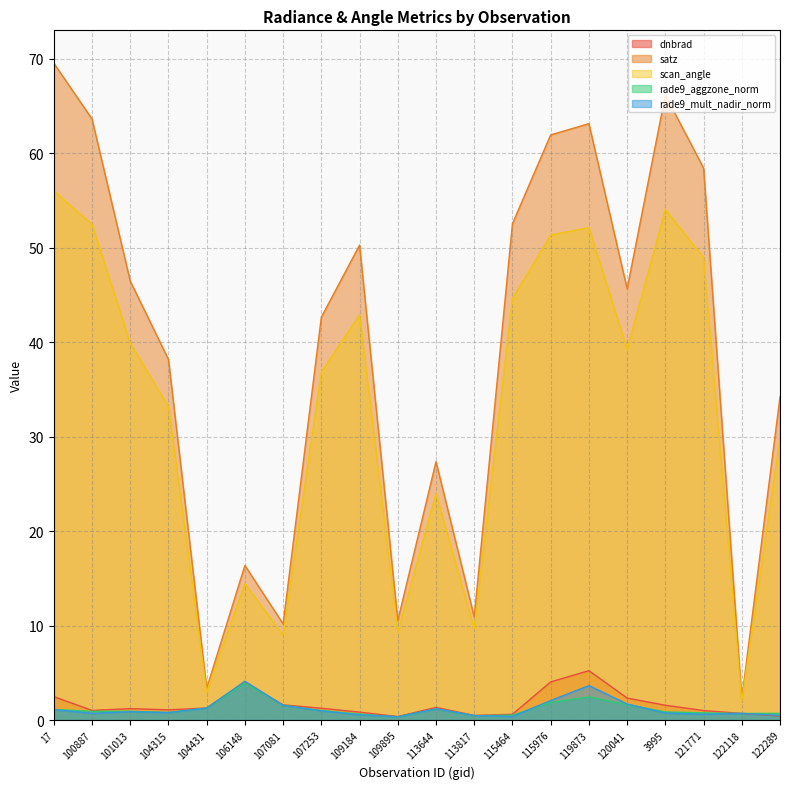

Which series has the largest total across all categories?

satz